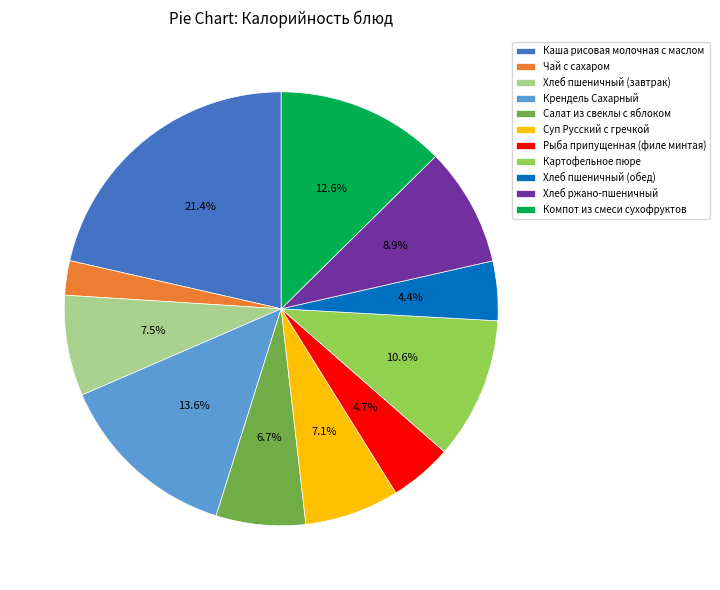

How much of the chart is everything except Крендель Сахарный?

86.4%